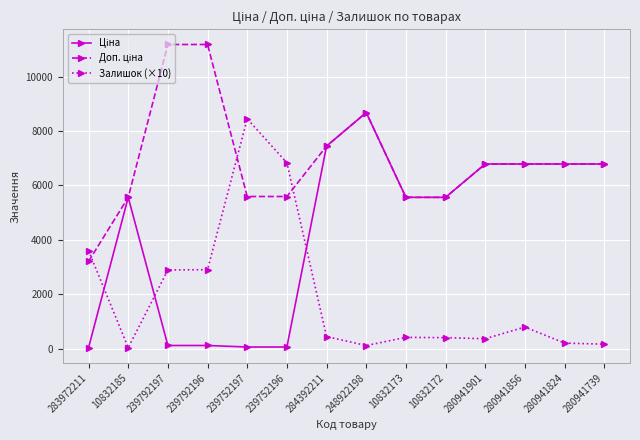

True or false: Залишок (×10) has a value of 400.0 at 10832172.

True